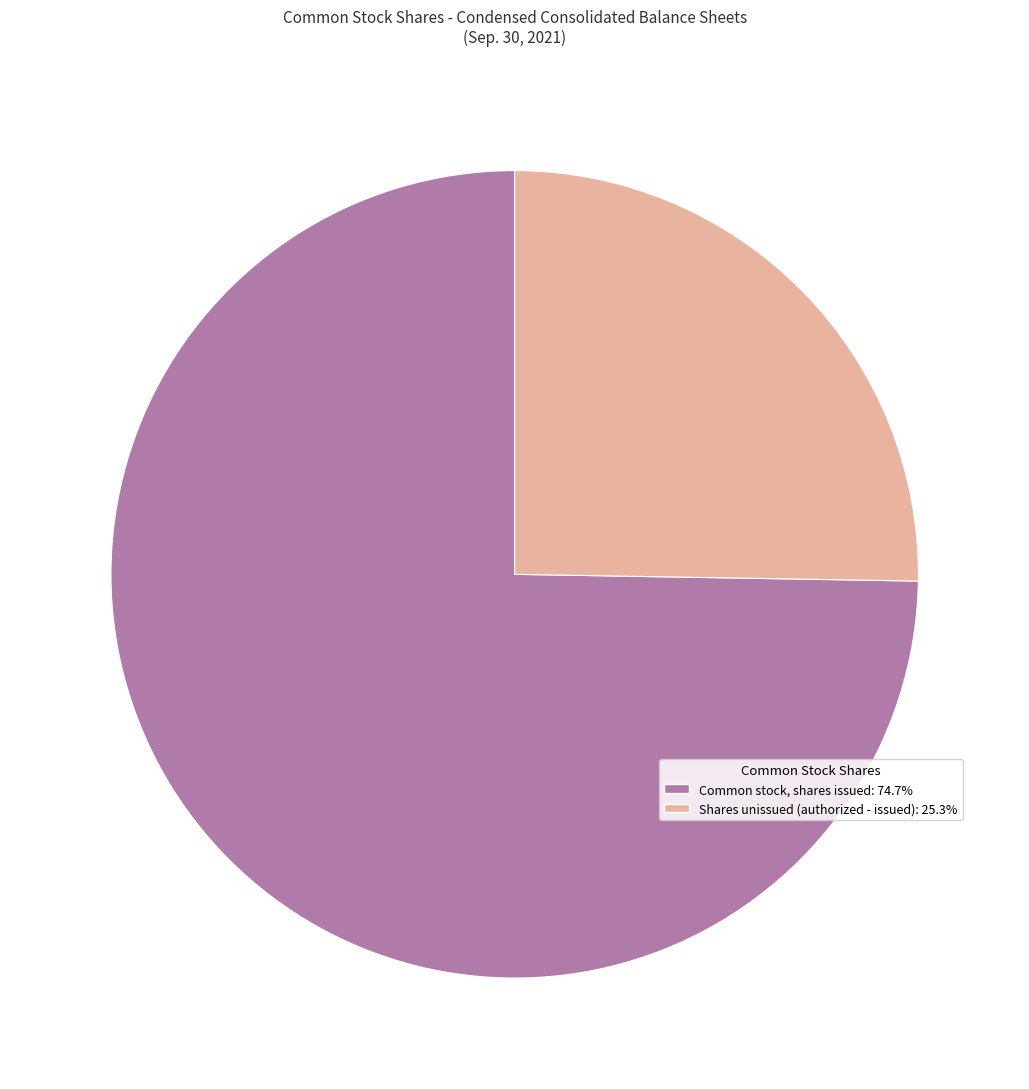

Is there any slice that represents more than half of the pie?

Yes